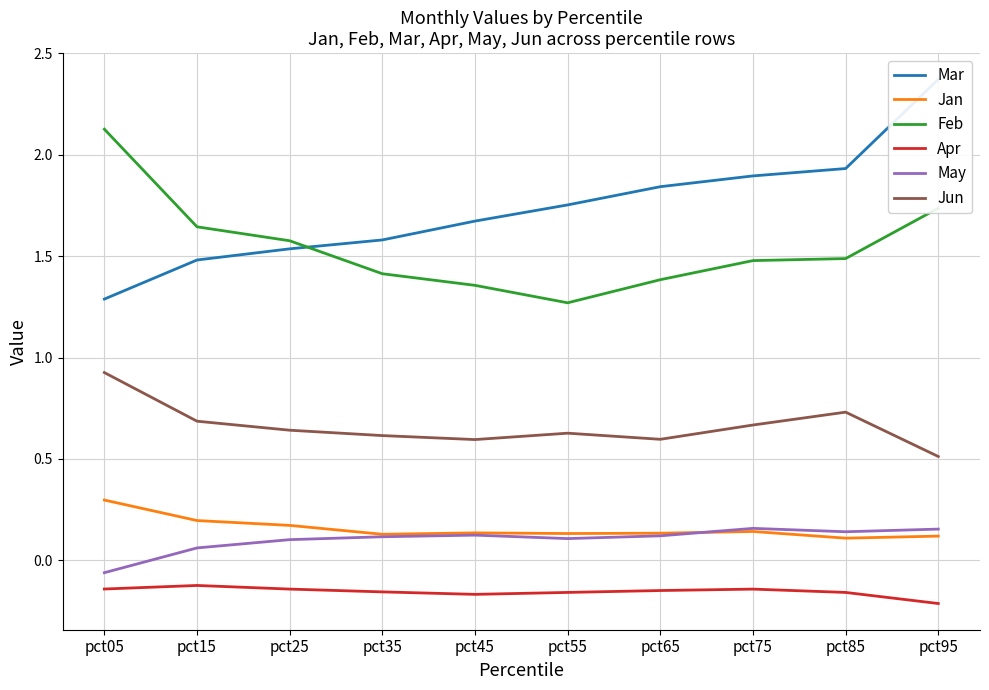

The value of May at pct75 is 0.2. True or false?

False